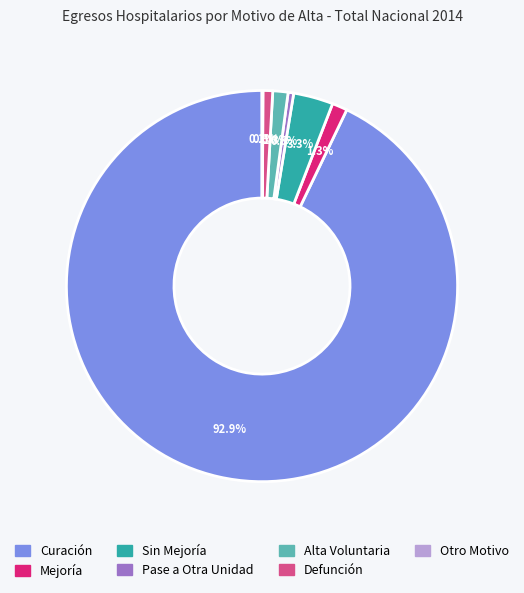

Between Sin Mejoría and Mejoría, which is larger?

Sin Mejoría